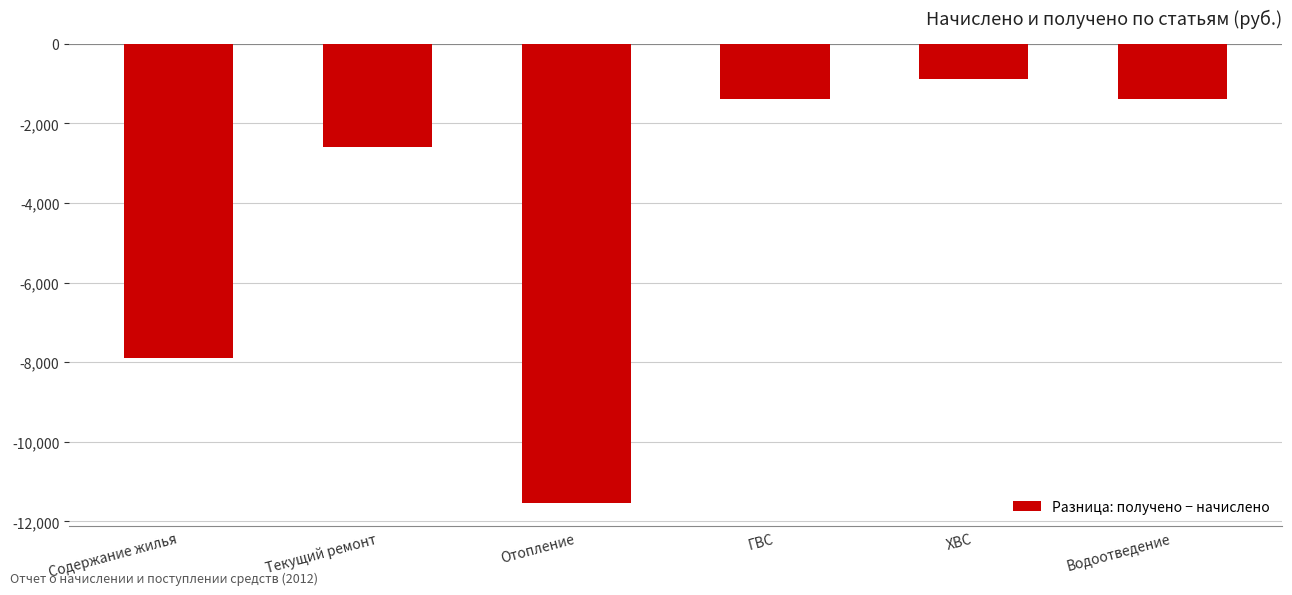

What is the change in value from Текущий ремонт to Водоотведение?

+1198.6